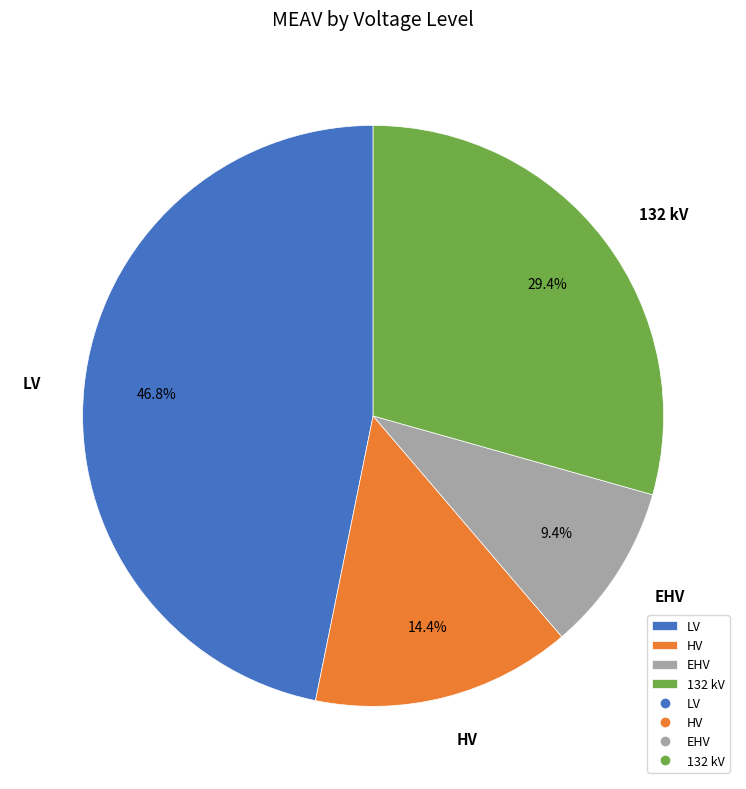

To the nearest percent, what percentage of the pie is LV?

47%